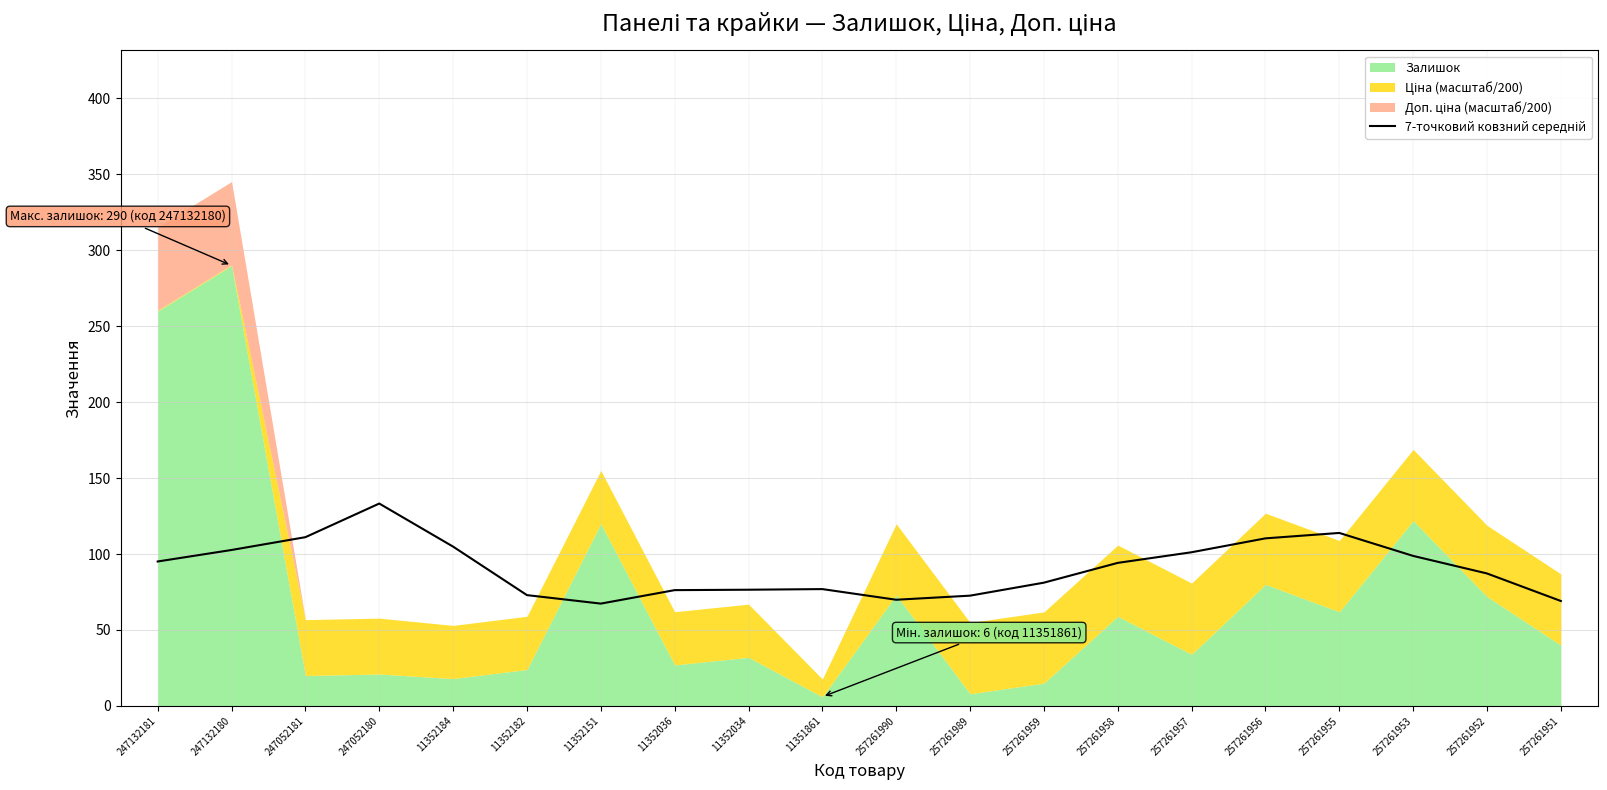

How many data points are above 94?

10